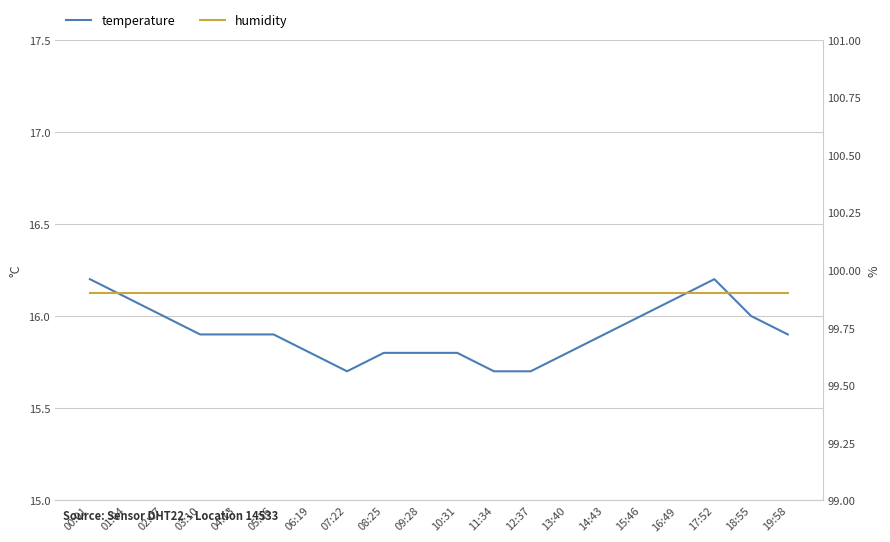

How many categories are shown in the chart?

20